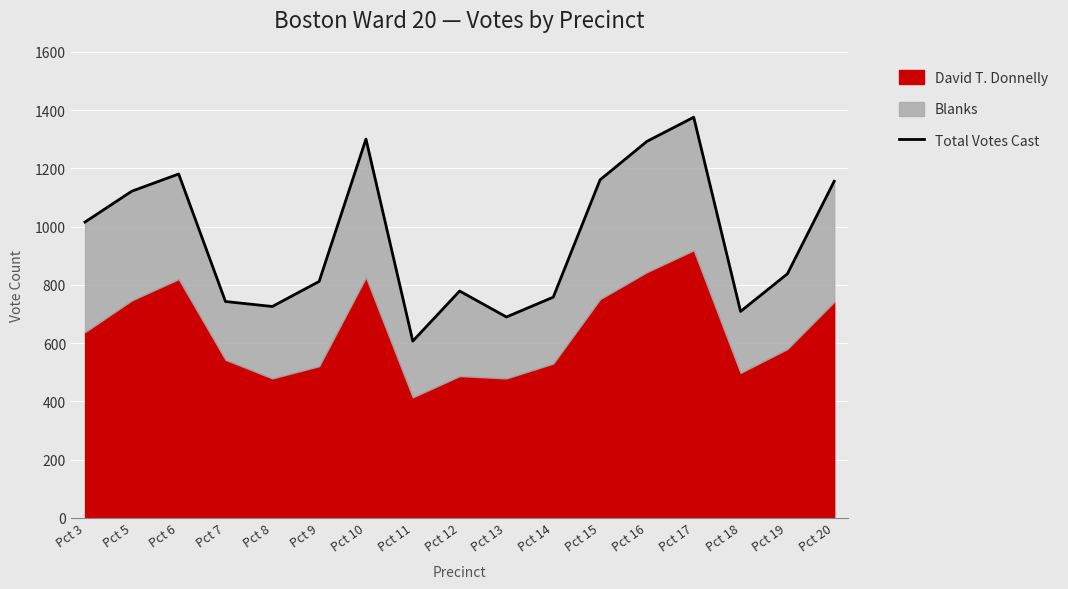

Where is the data nearest to the value 991?

Pct 3